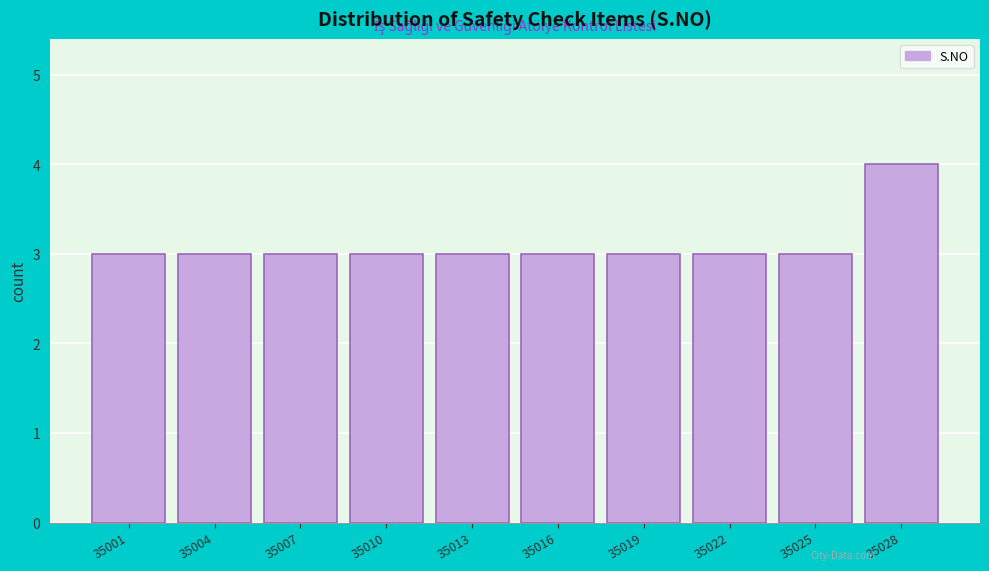

Reading left to right, what are all the values shown in this chart?

35001=3	35004=3	35007=3	35010=3	35013=3	35016=3	35019=3	35022=3	35025=3	35028=4